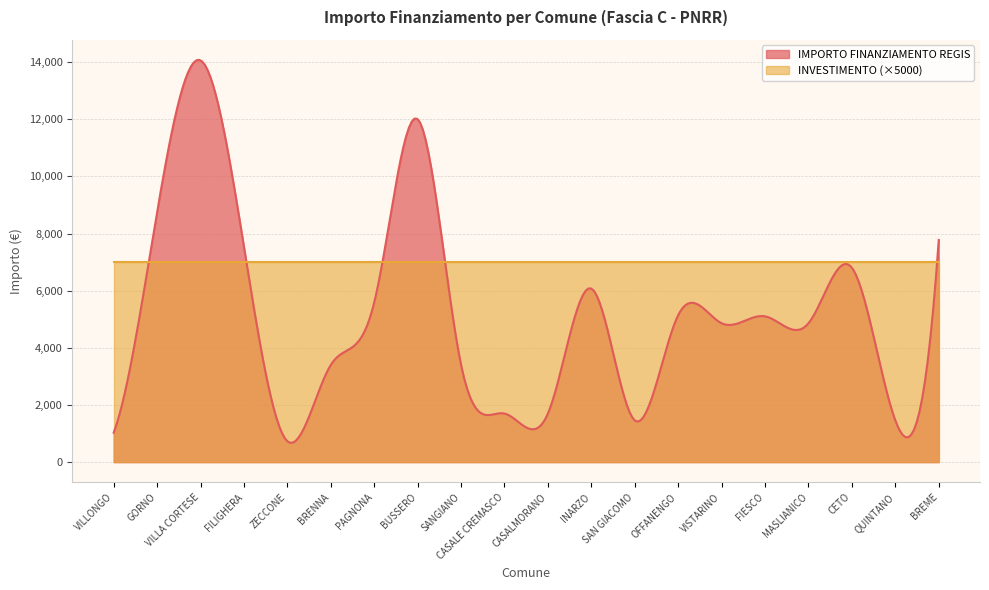

What position from the left is BREME?

20